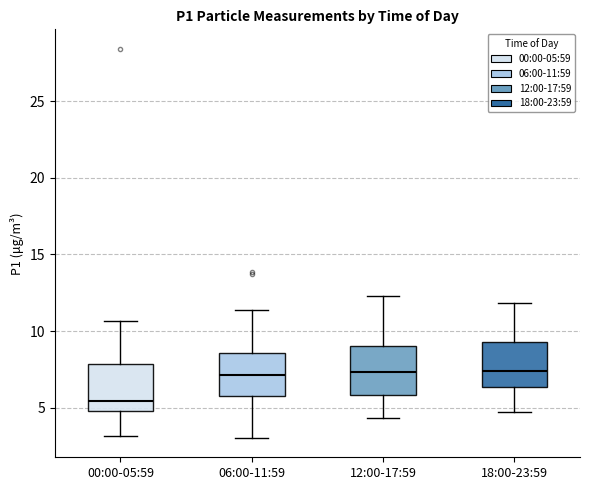

Where is the upper edge of the box for 00:00-05:59 on the y-axis? The values are not printed on the chart, so give them approximately, as read against the axis.

8.0